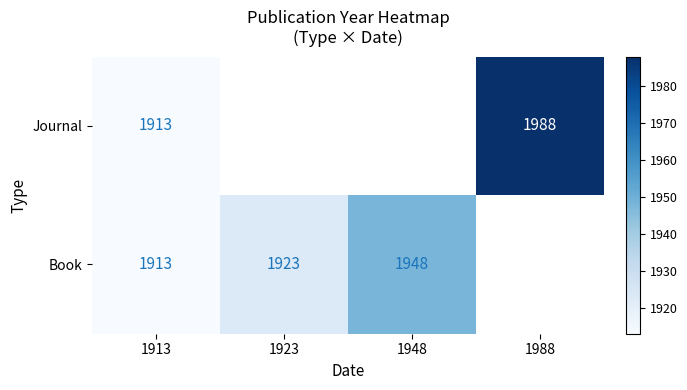

What is the maximum value shown in the chart?

1988.0